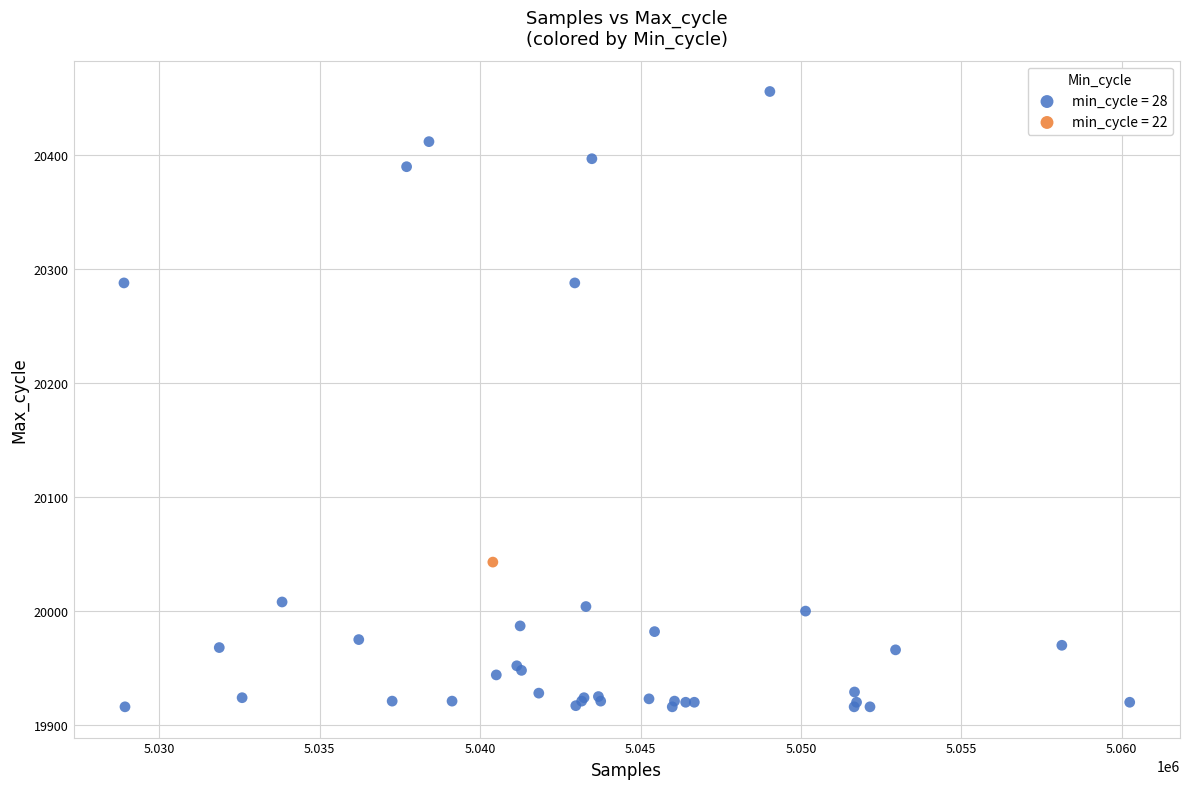

What are all the series names shown in the legend?

min_cycle = 28, min_cycle = 22